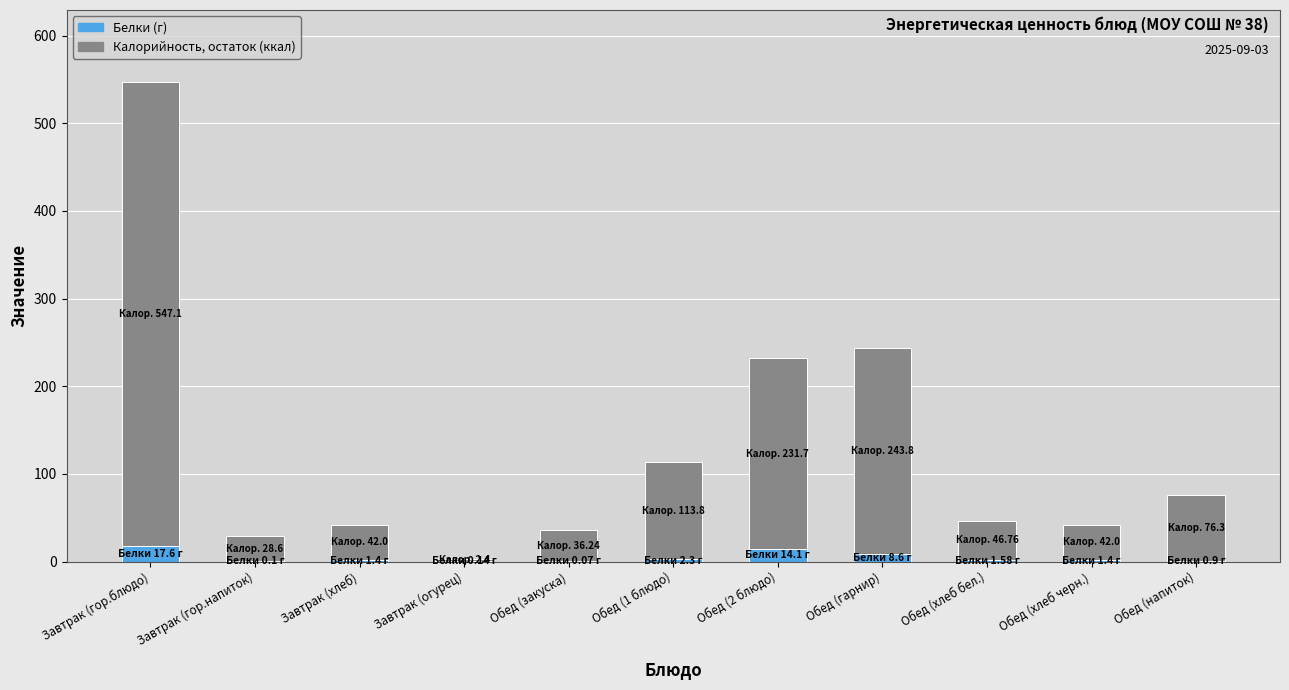

What is the total value across all series at Обед (2 блюдо)?

231.7